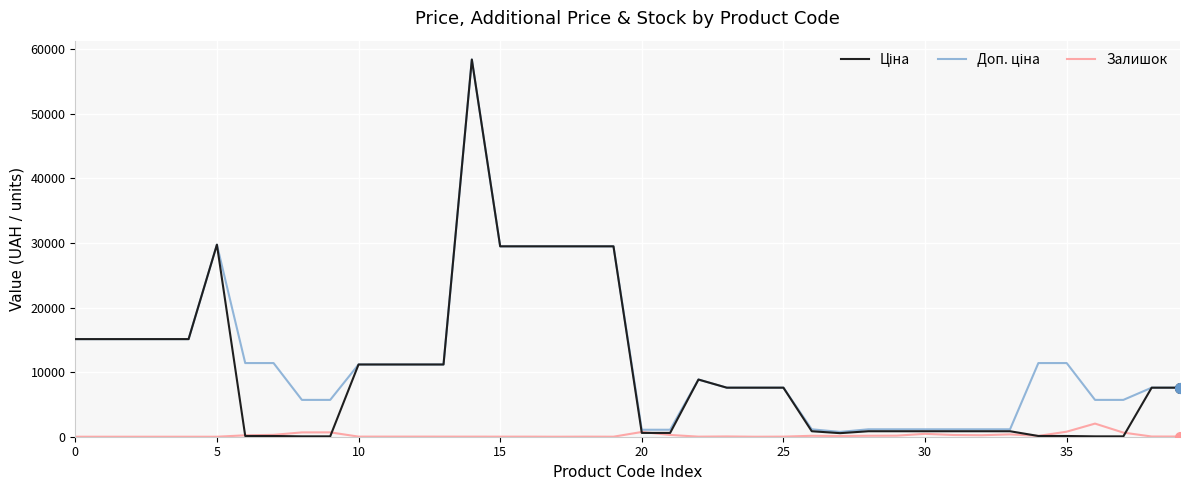

How many interior local peaks does the Залишок series have?

8